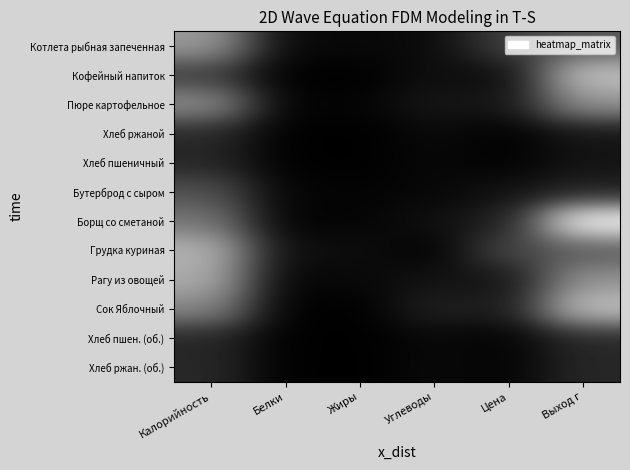

Reading left to right, extract all data points from this chart.

Котлета рыбная запеченная: Калорийность=0.6	Белки=0.0	Жиры=0.0	Углеводы=0.0	Цена=0.3	Выход г=0.3
Кофейный напиток: Калорийность=0.2	Белки=0.0	Жиры=0.0	Углеводы=0.1	Цена=0.0	Выход г=0.8
Пюре картофельное: Калорийность=0.6	Белки=0.0	Жиры=0.0	Углеводы=0.1	Цена=0.1	Выход г=0.6
Хлеб ржаной: Калорийность=0.2	Белки=0.0	Жиры=0.0	Углеводы=0.0	Цена=0.0	Выход г=0.1
Хлеб пшеничный: Калорийность=0.1	Белки=0.0	Жиры=0.0	Углеводы=0.0	Цена=0.0	Выход г=0.1
Бутерброд с сыром: Калорийность=0.3	Белки=0.0	Жиры=0.0	Углеводы=0.0	Цена=0.1	Выход г=0.1
Борщ со сметаной: Калорийность=0.5	Белки=0.0	Жиры=0.0	Углеводы=0.1	Цена=0.1	Выход г=1.0
Грудка куриная: Калорийность=0.7	Белки=0.1	Жиры=0.1	Углеводы=0.0	Цена=0.3	Выход г=0.3
Рагу из овощей: Калорийность=0.7	Белки=0.0	Жиры=0.0	Углеводы=0.1	Цена=0.1	Выход г=0.6
Сок Яблочный: Калорийность=0.5	Белки=0.0	Жиры=0.0	Углеводы=0.1	Цена=0.1	Выход г=0.8
Хлеб пшен. (об.): Калорийность=0.1	Белки=0.0	Жиры=0.0	Углеводы=0.0	Цена=0.0	Выход г=0.2
Хлеб ржан. (об.): Калорийность=0.2	Белки=0.0	Жиры=0.0	Углеводы=0.0	Цена=0.0	Выход г=0.2